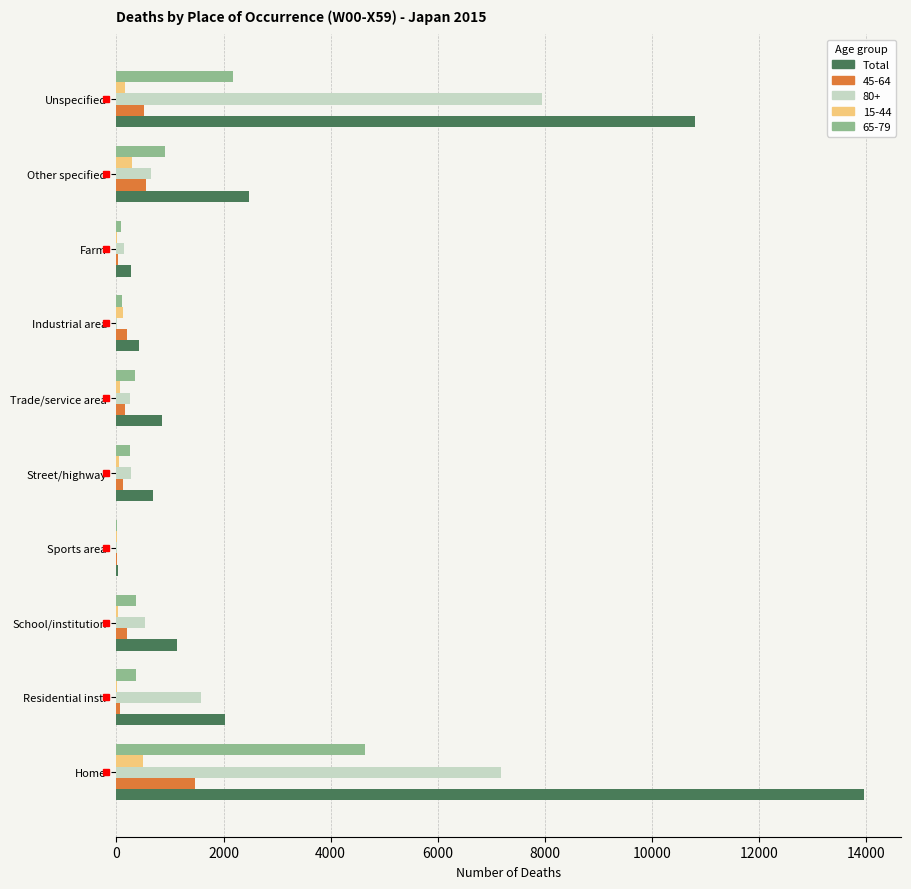

Which category has the highest value across all series?

Home